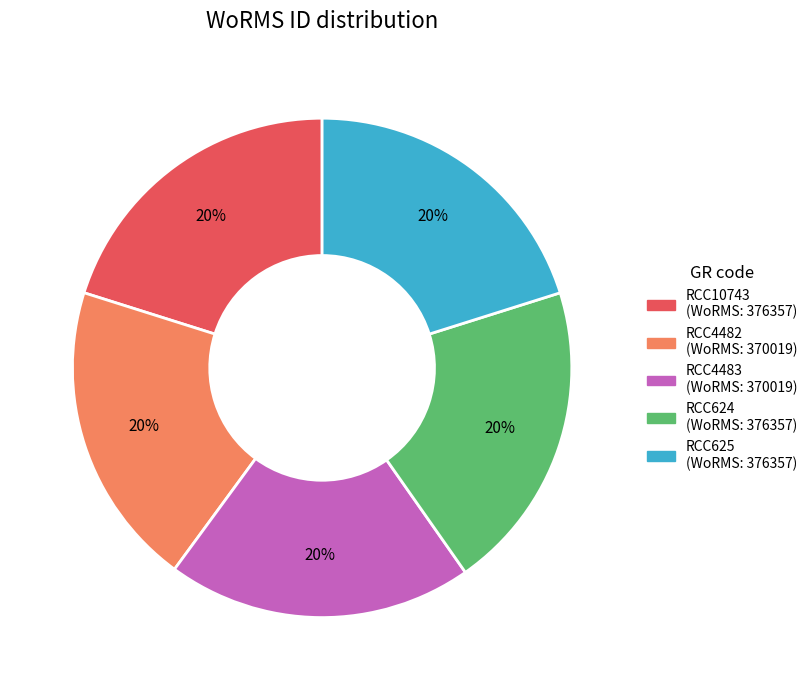

Is the sum of RCC4483 and RCC10743 greater than half?

No